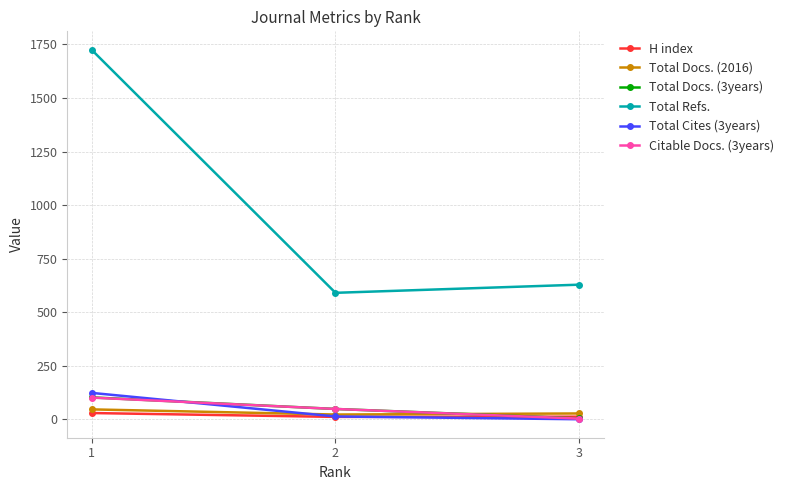

True or false: Citable Docs. (3years) has a value of 49 at 2.

True